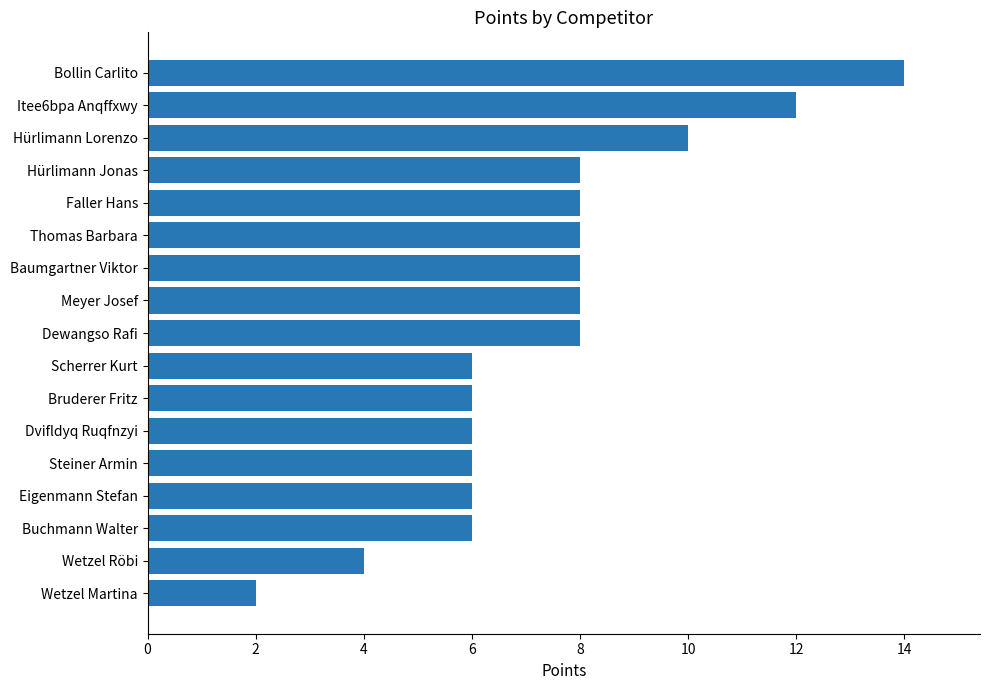

The value at Bruderer Fritz is 2. True or false?

False